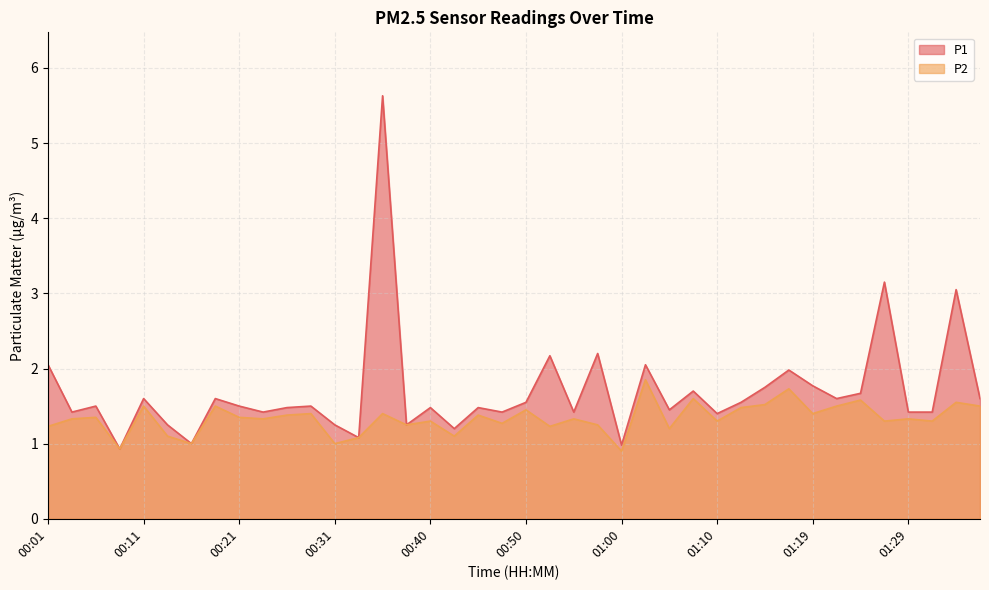

Where is the first local minimum for P2?

00:09